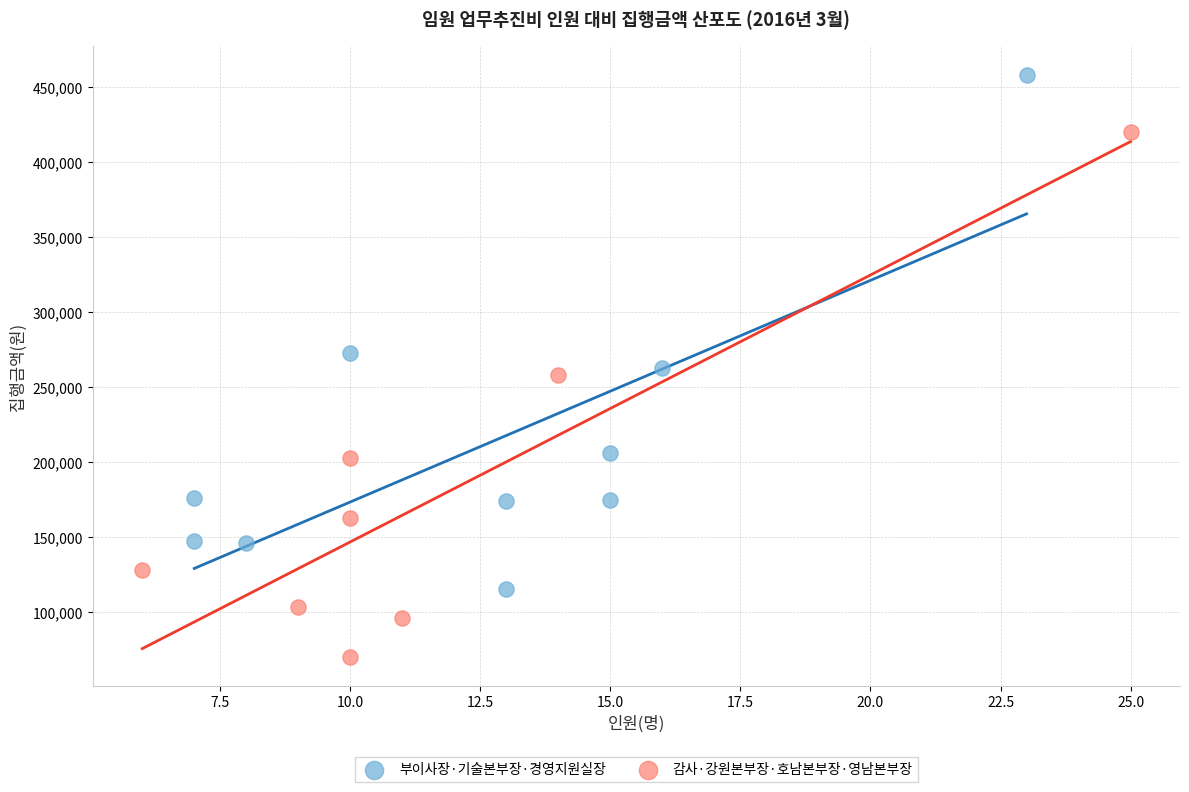

Which series reaches the maximum Y coordinate?

부이사장·기술본부장·경영지원실장